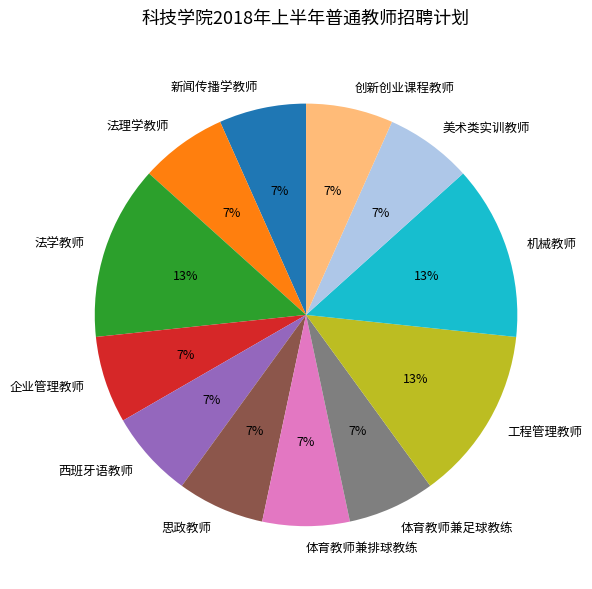

The 体育教师兼排球教练 slice represents 7% of the pie. True or false?

True